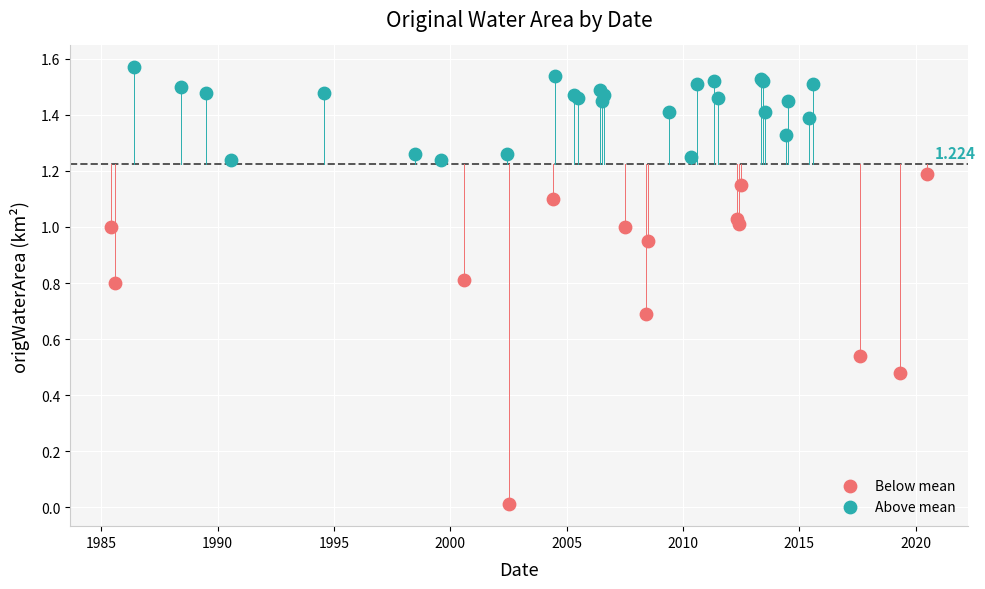

Which series contains the lowest Y value?

Below mean